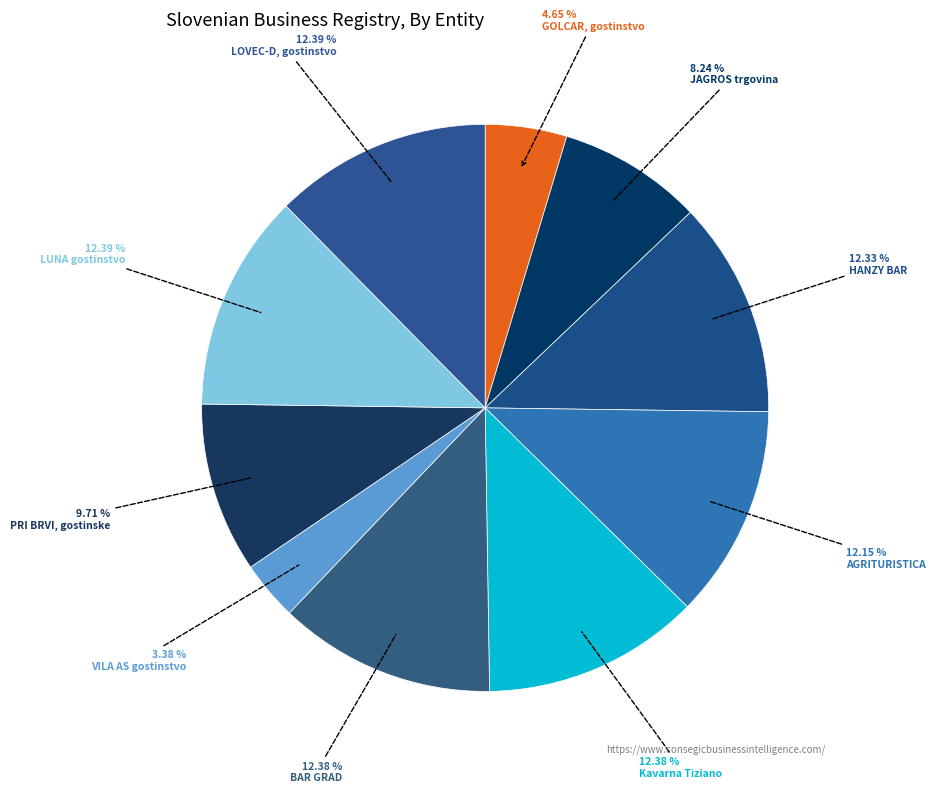

Which category has the biggest portion of the pie?

LUNA gostinstvo